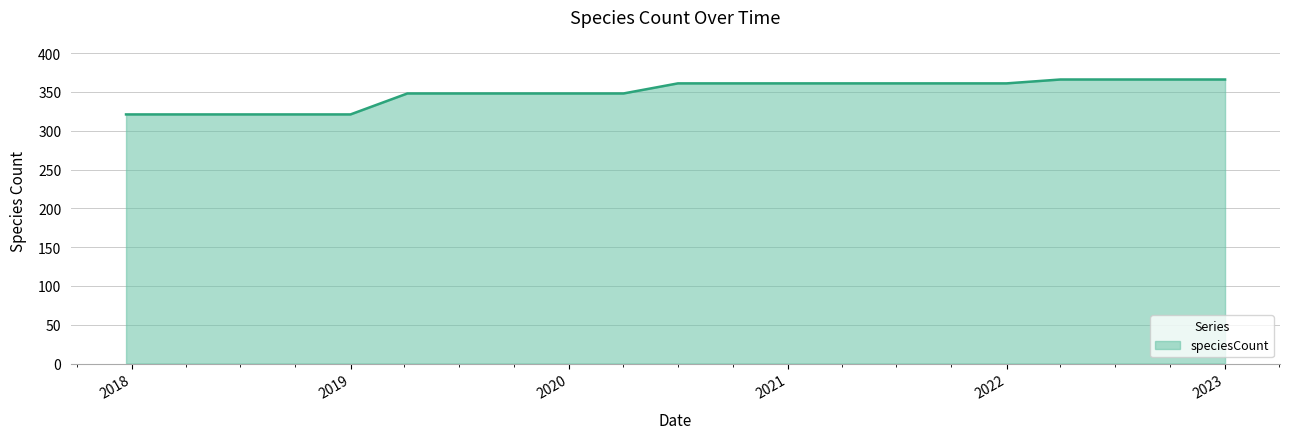

What is the minimum value shown in the chart?

321